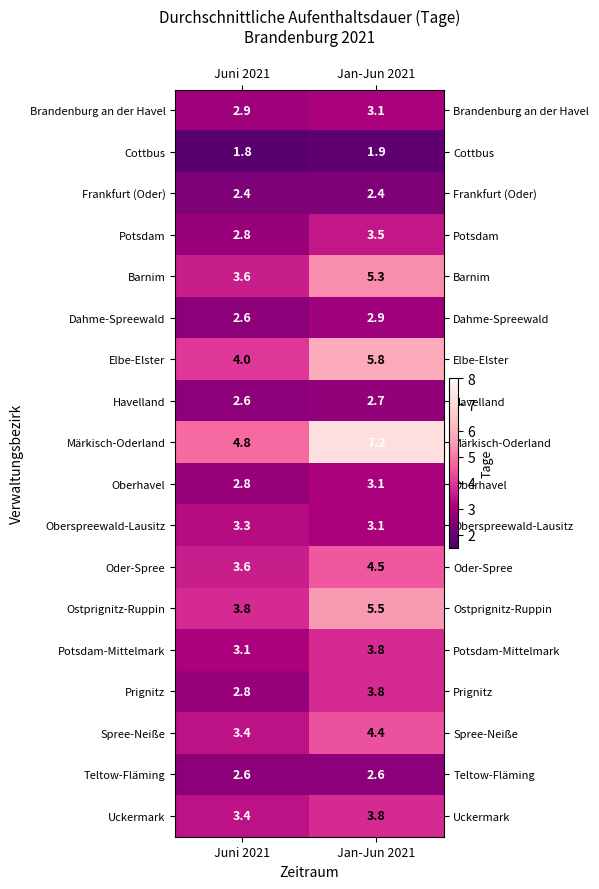

Where does the Barnim series first go above 5?

Jan-Jun 2021